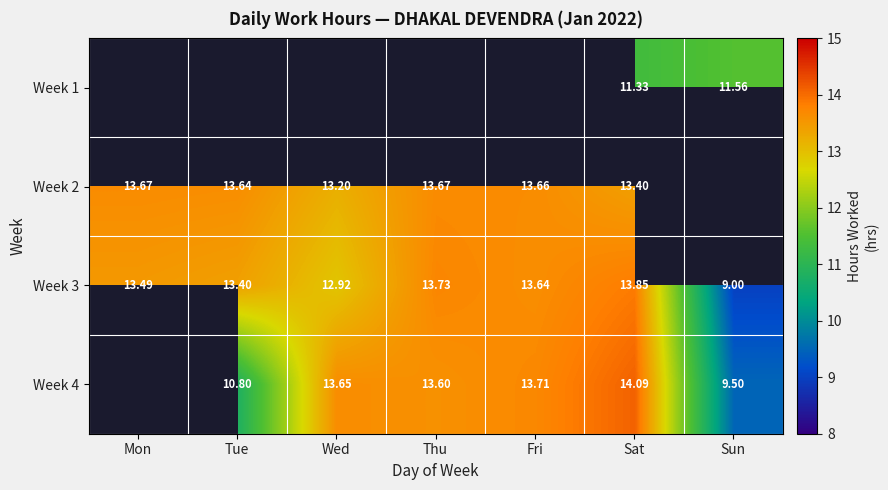

Which category has the lowest value across all series?

Sun